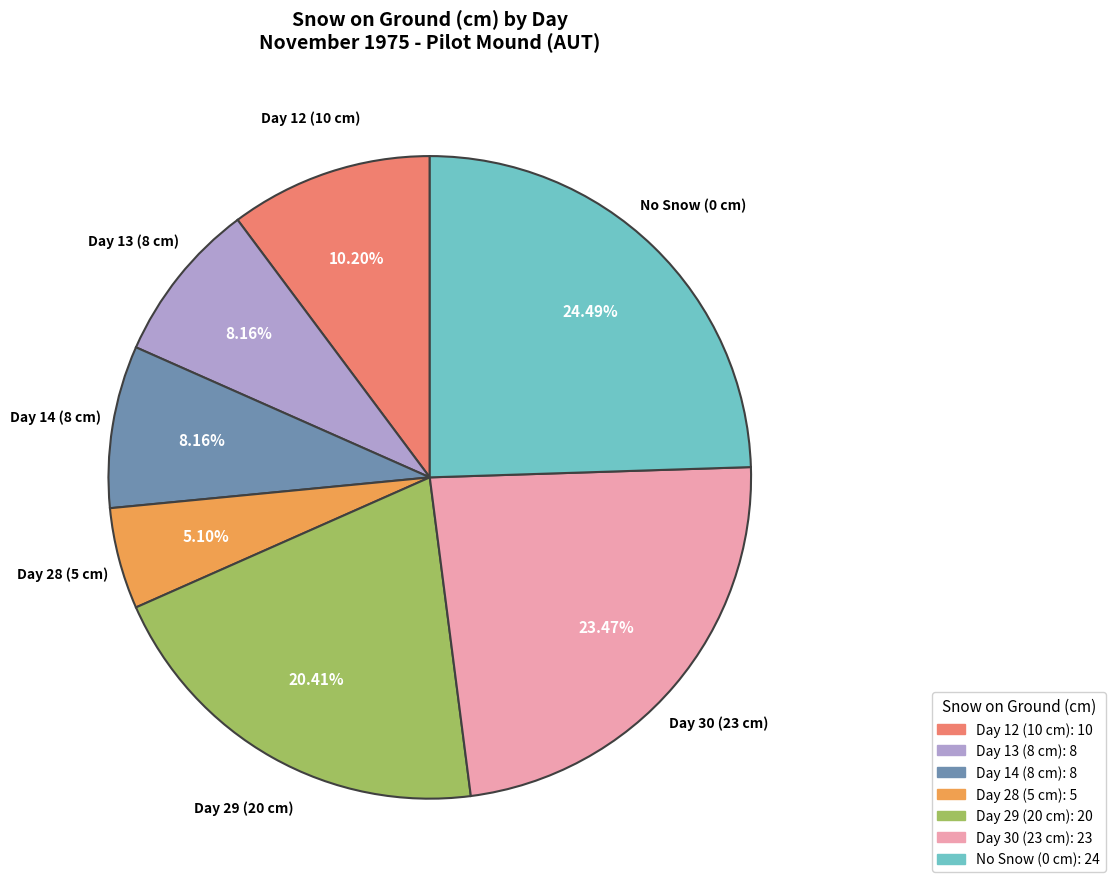

To the nearest percent, what is the average slice percentage?

14%